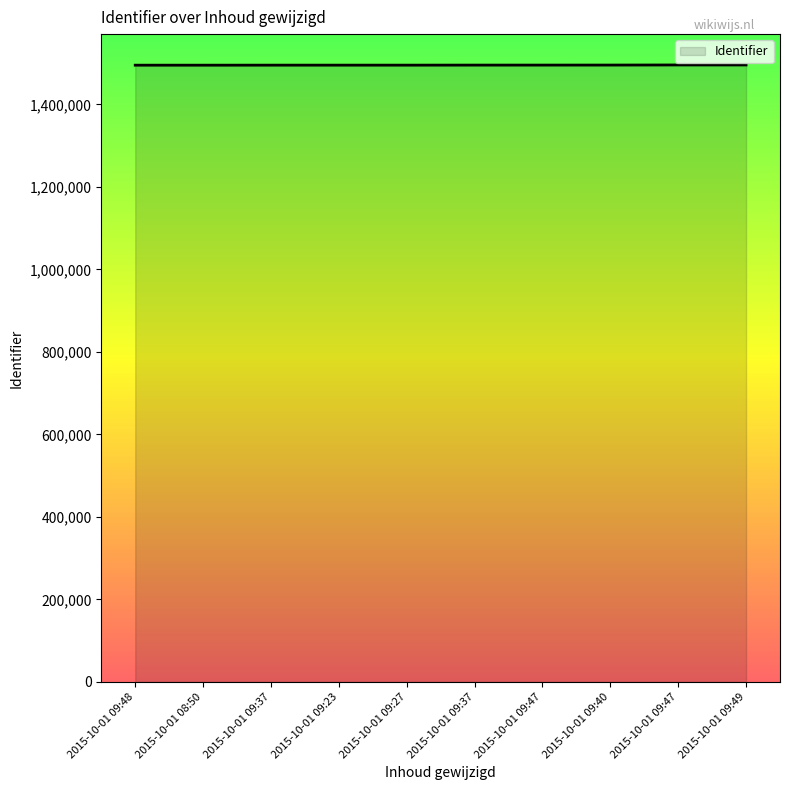

Reading left to right, transcribe all the data shown in this chart.

2015-10-01 09:48=1495326	2015-10-01 08:50=1495335	2015-10-01 09:37=1495413	2015-10-01 09:23=1495425	2015-10-01 09:27=1495417	2015-10-01 09:37=1495540	2015-10-01 09:47=1495558	2015-10-01 09:40=1495615	2015-10-01 09:47=1495859	2015-10-01 09:49=1495865